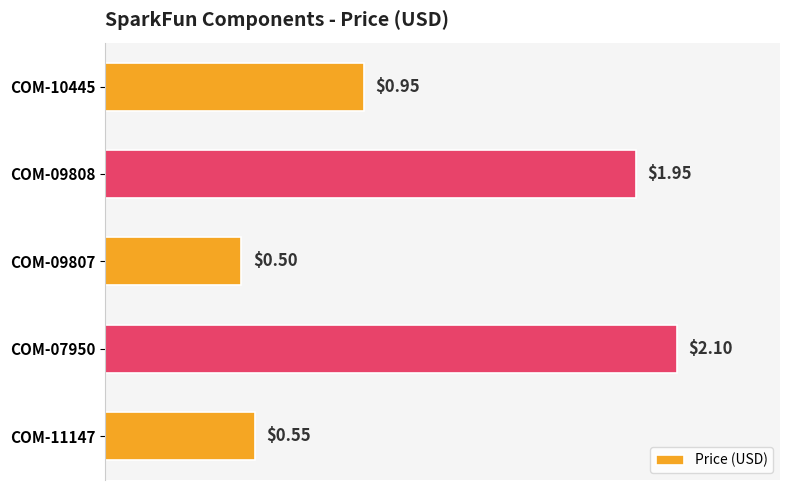

List the labels in order of value, smallest first.

COM-09807, COM-11147, COM-10445, COM-09808, COM-07950